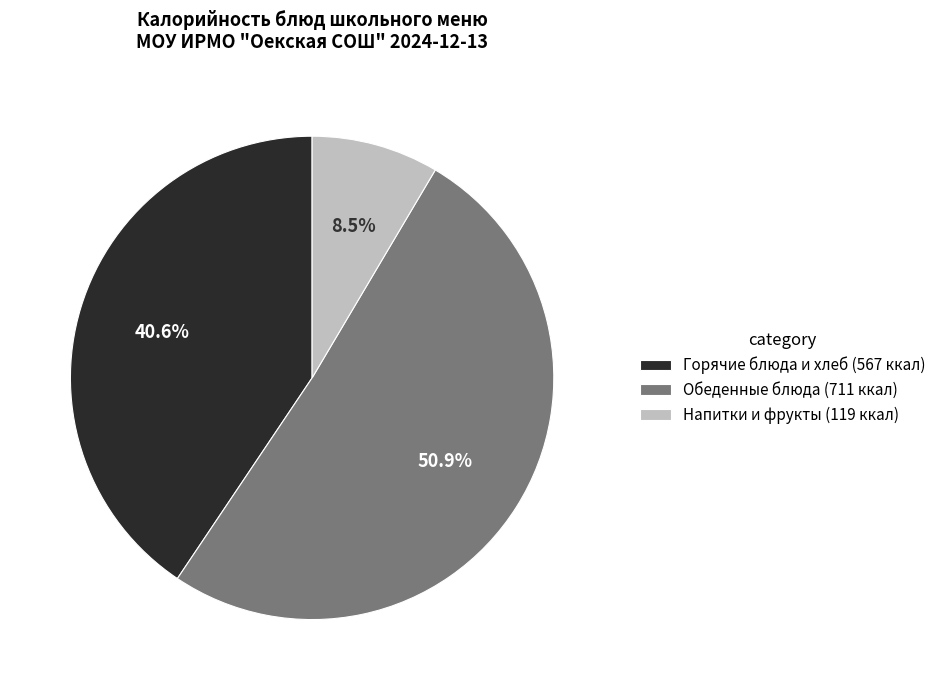

Count the number of slices in the pie.

3